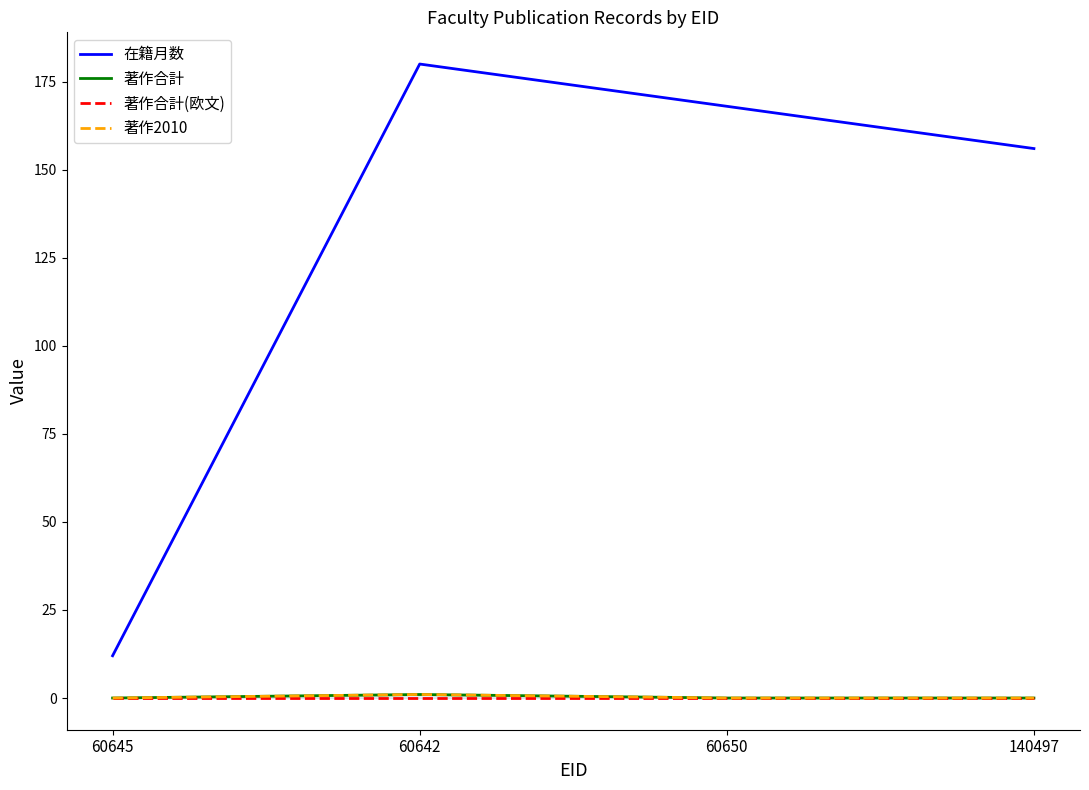

What position from the right is 140497?

1